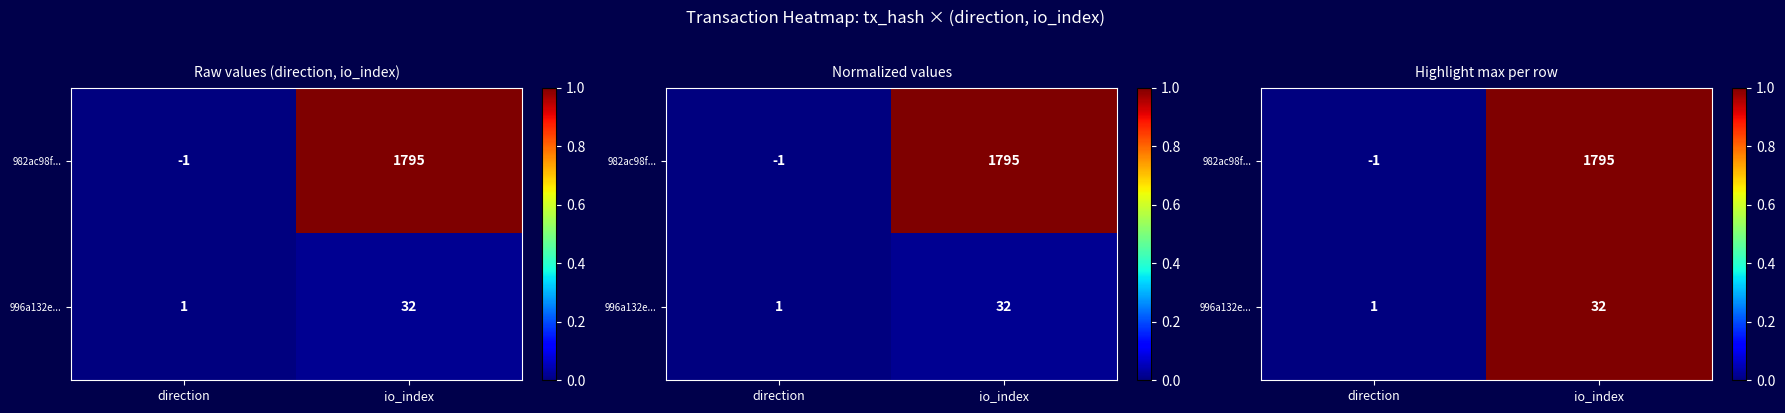

Between io_index and direction, which is larger?

io_index